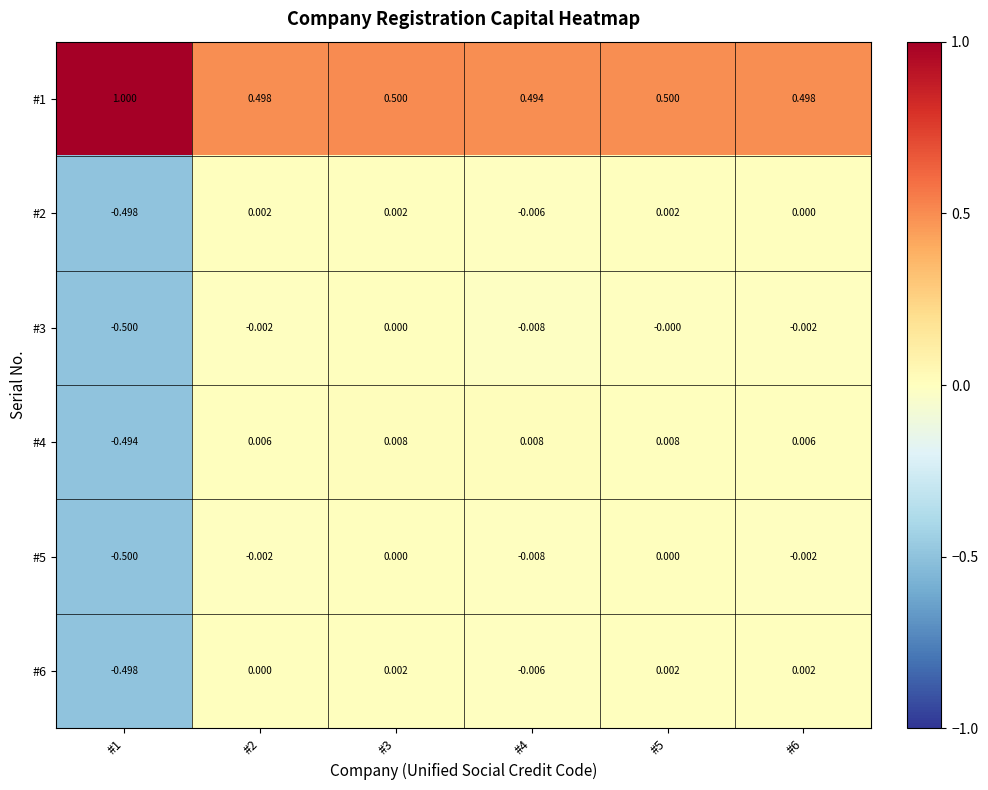

Which series has the widest spread of values?

#1